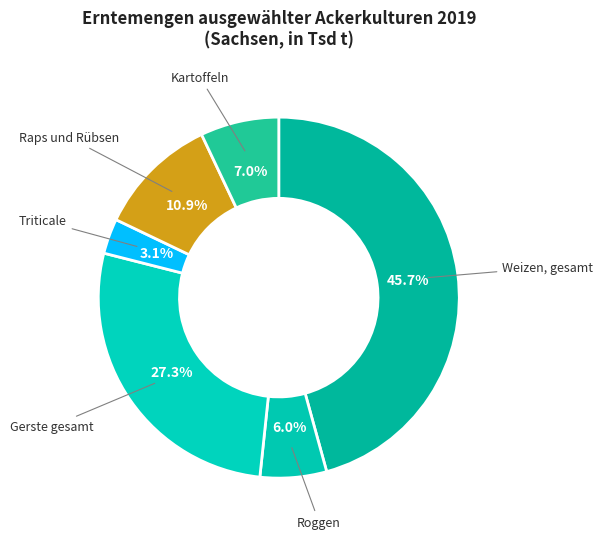

Between Weizen, gesamt and Gerste gesamt, which is larger?

Weizen, gesamt